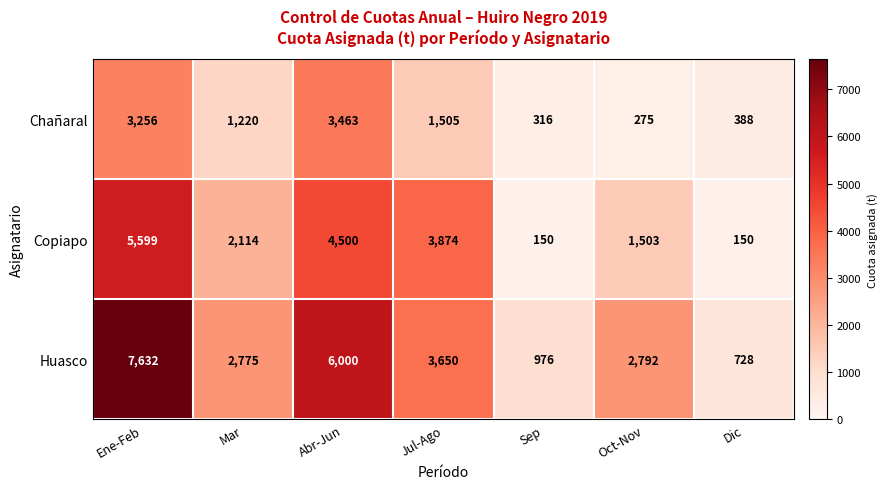

Rank the series by their average value, from lowest to highest.

Chañaral, Copiapo, Huasco